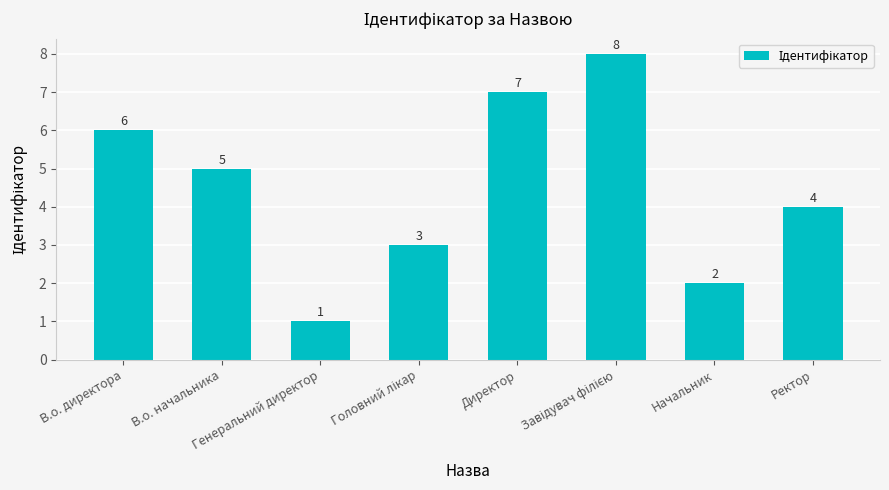

True or false: the data shows 2 at Генеральний директор.

False